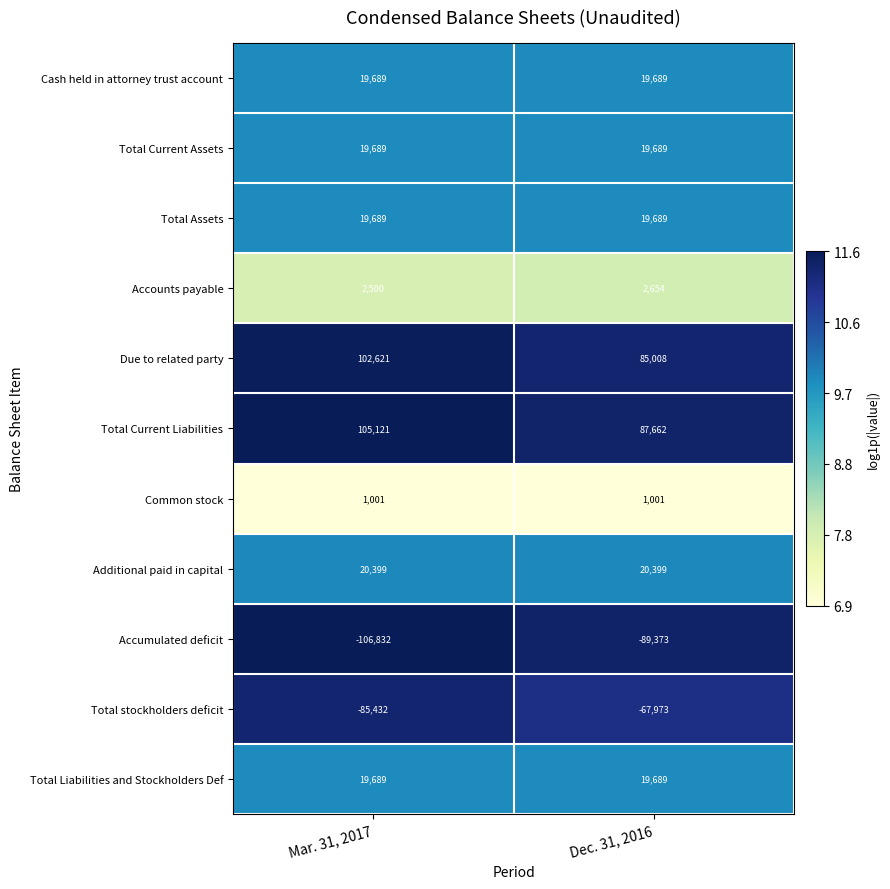

What is the smallest value displayed?

-106832